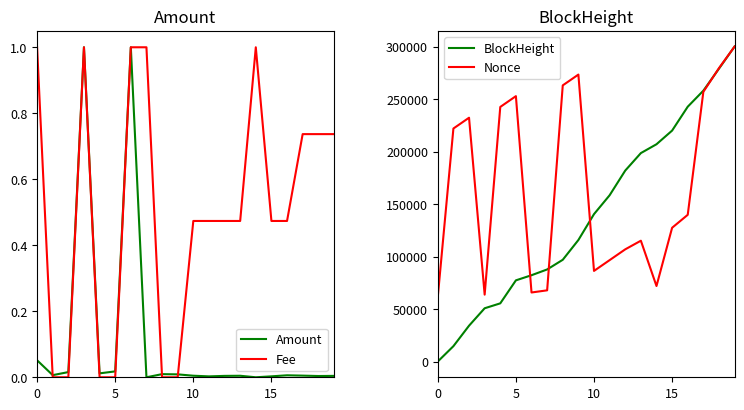

Does the chart display data point markers on the line(s)?

No